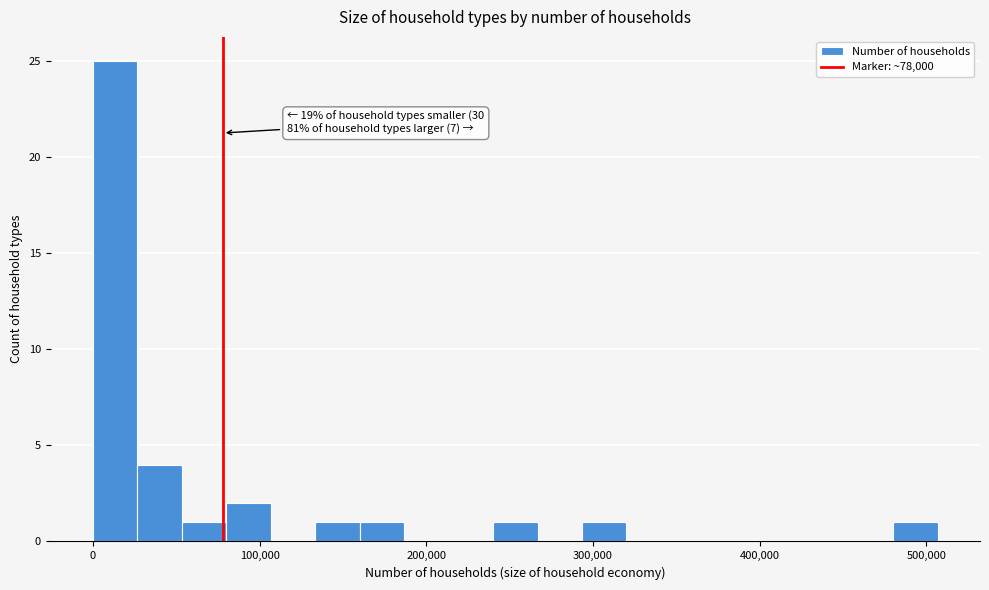

Around what value on the x-axis is the tallest bar? Give the approximate position of its centre, as read against the axis.

10000